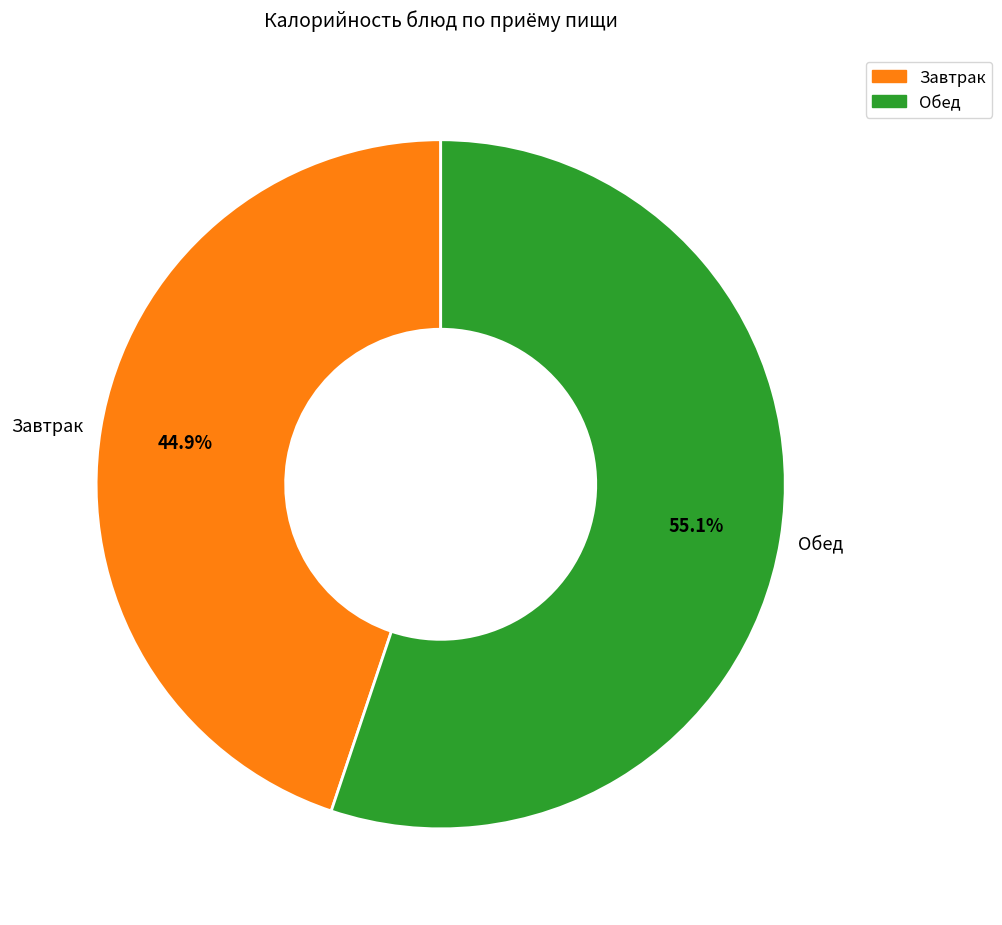

Approximately how many times larger is the value at Завтрак compared to Обед?

0.8